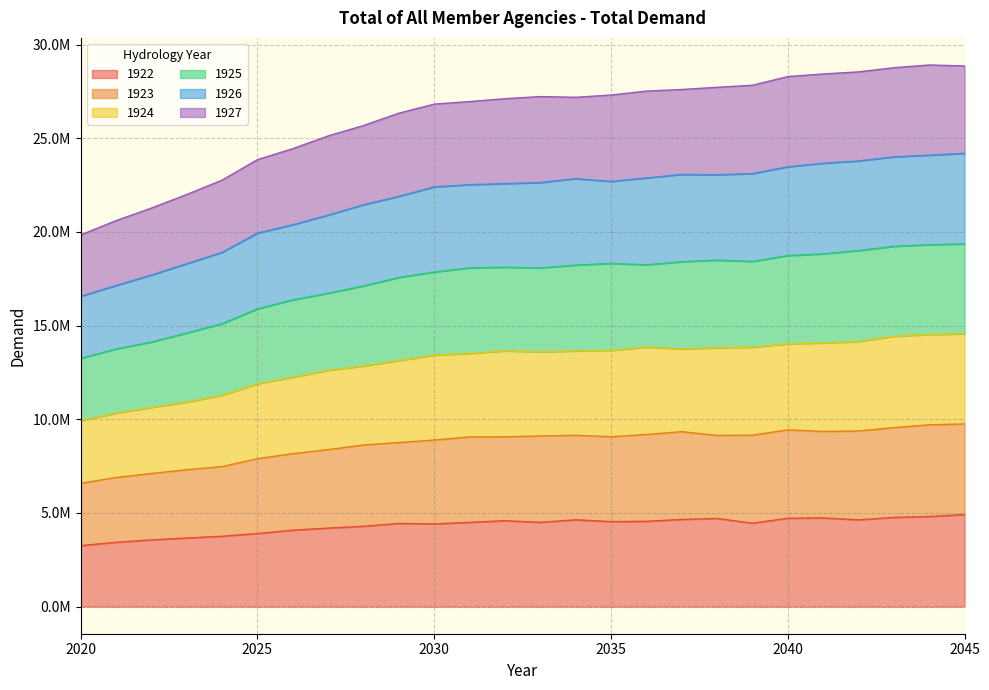

True or false: 1926 and 1923 intersect in this chart.

False